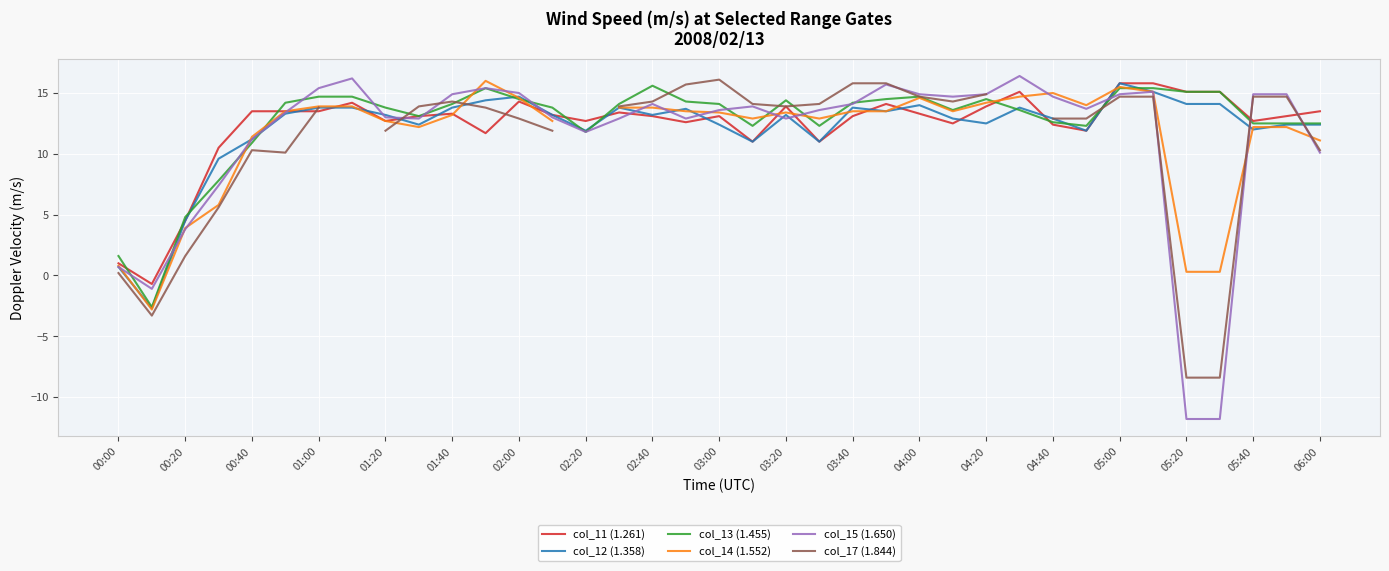

The value of col_15 (1.650) at 05:40 is 24.6. True or false?

False